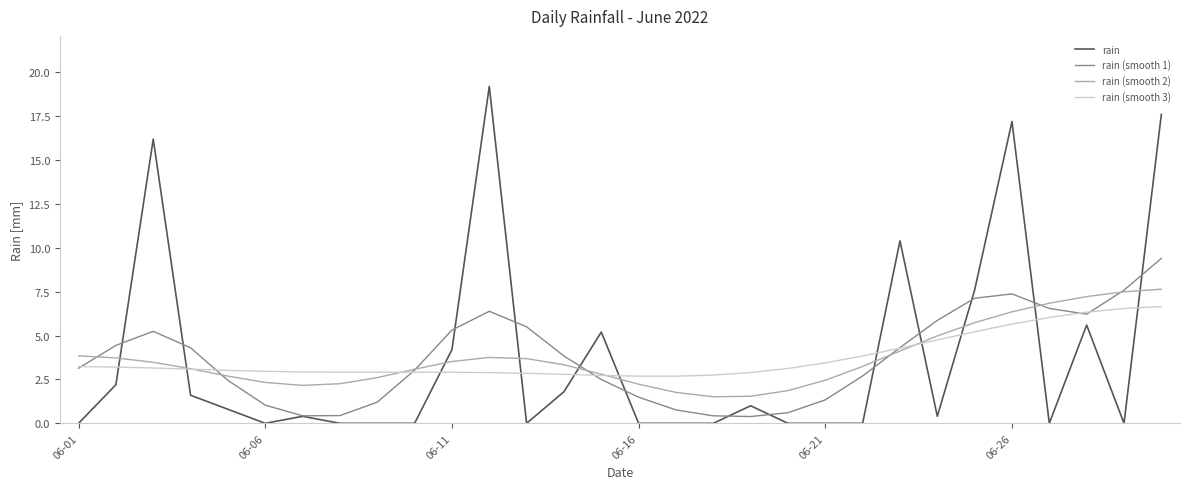

Which series has the largest range (max minus min)?

rain